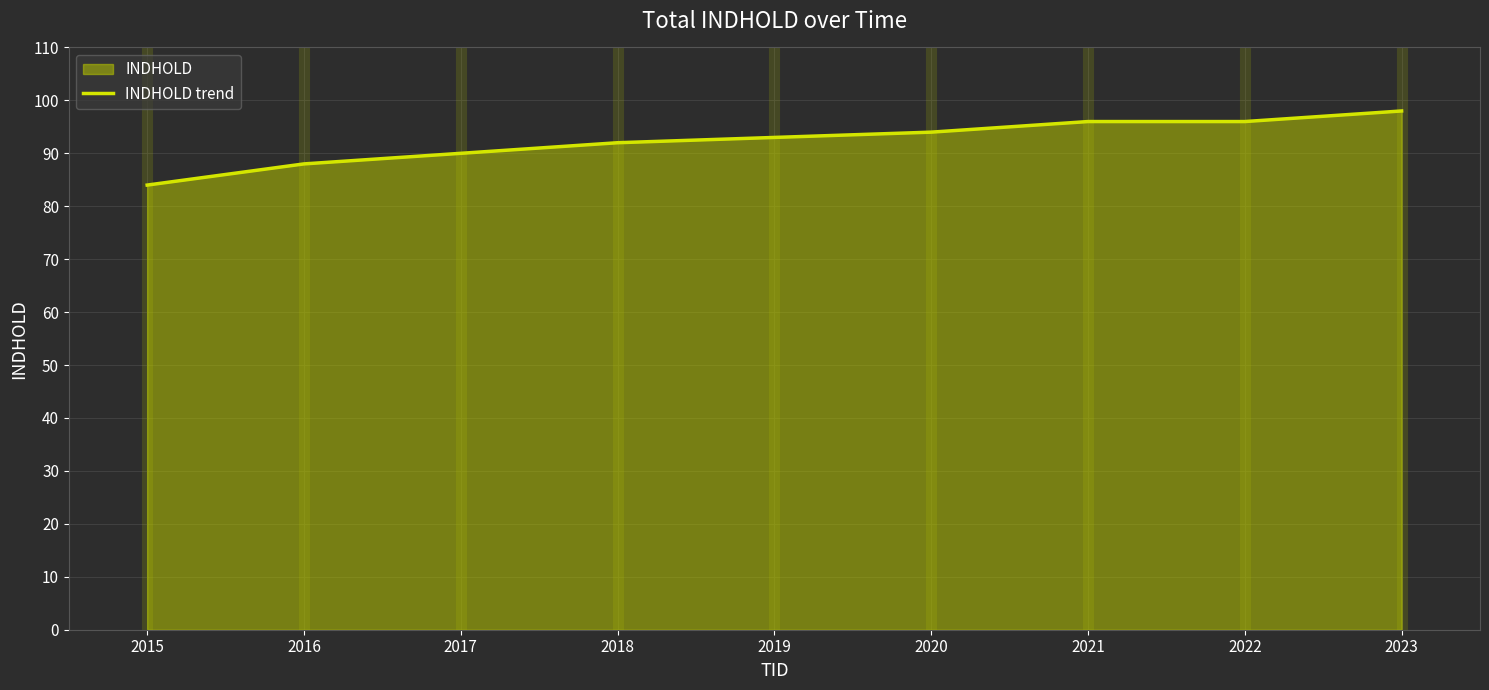

How many data points does each series have?

9